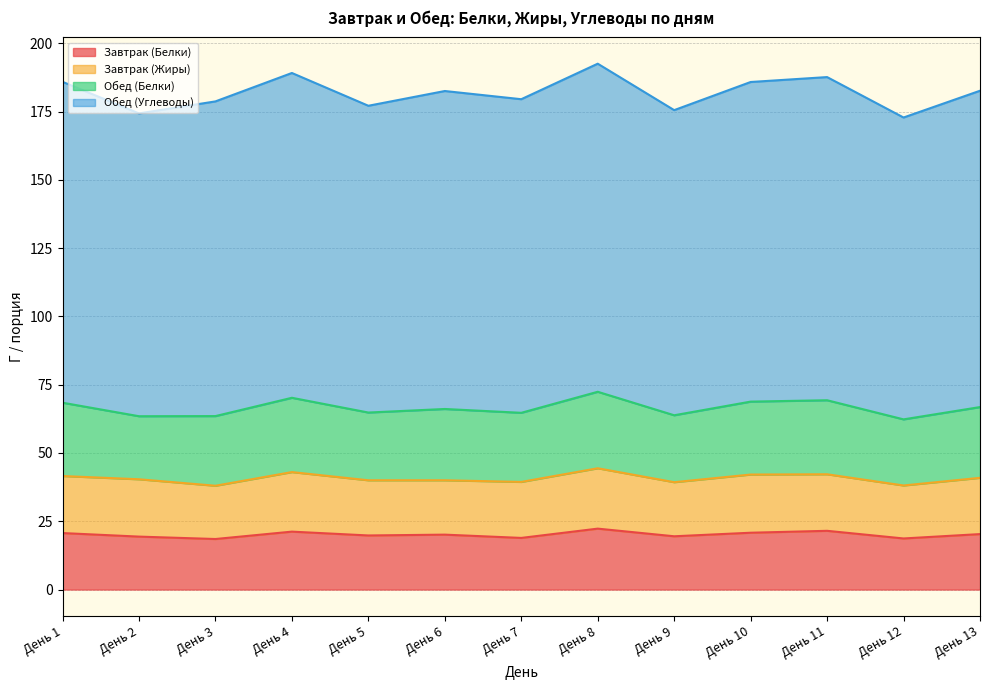

The Обед (Углеводы) series shows 328.1 at День 10. True or false?

False